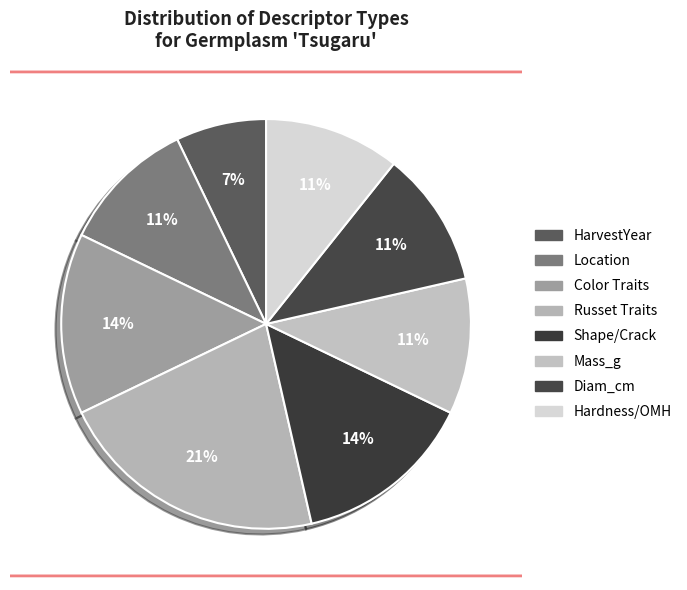

How many segments does this pie chart have?

8